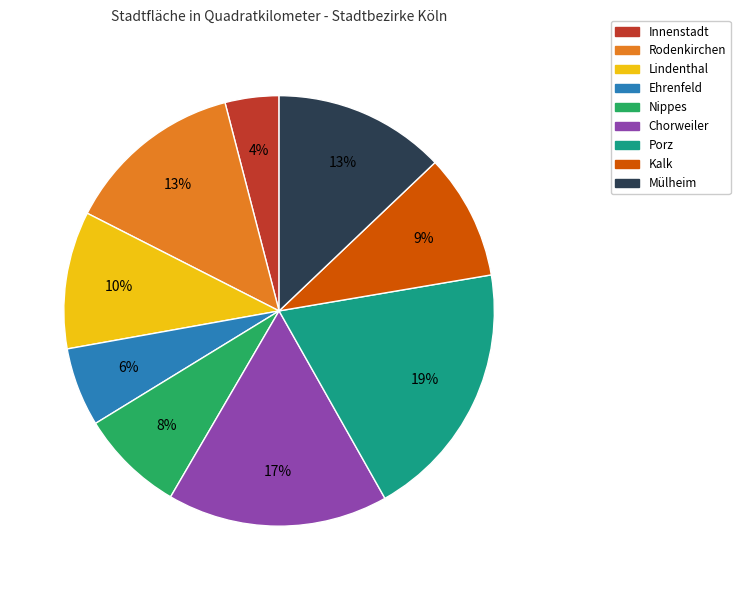

Does Lindenthal account for over 50% of the chart?

No